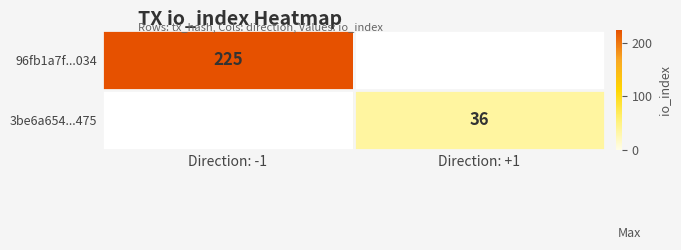

Which category has the lowest value across all series?

Direction: +1